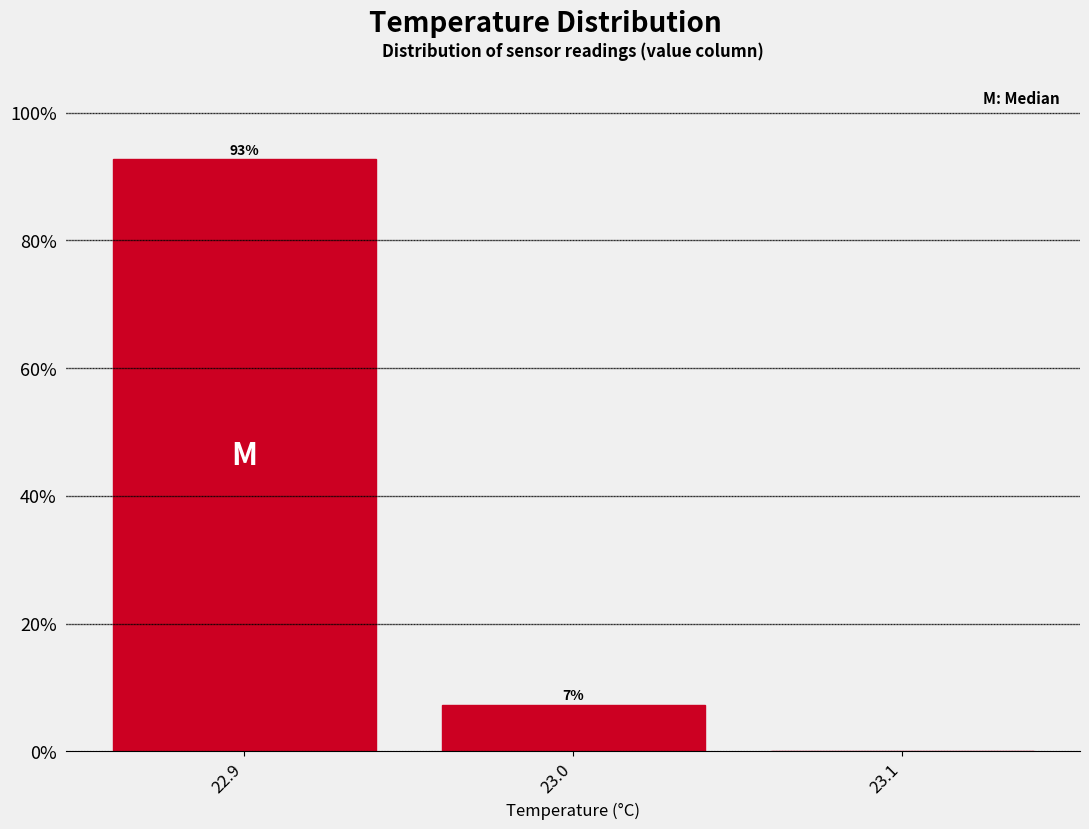

Over which range of the x-axis is the bar tallest?

22.85 to 22.95